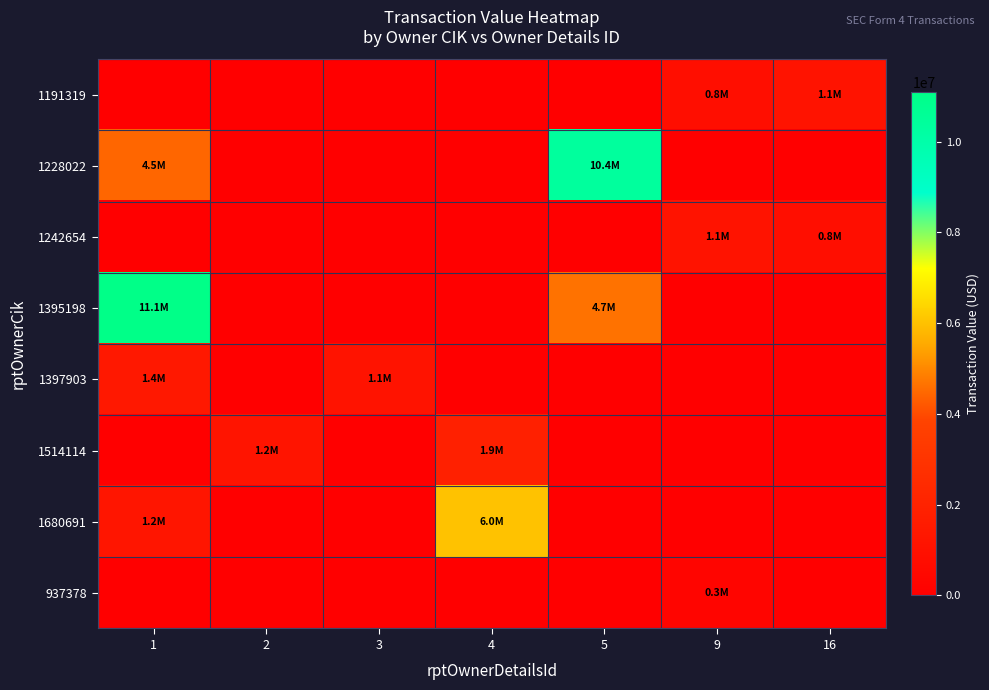

Reading left to right, transcribe all the data shown in this chart.

1191319: 1=0	2=0	3=0	4=0	5=0	9=821000	16=1106250
1228022: 1=4451595	2=0	3=0	4=0	5=10371376	9=0	16=0
1242654: 1=0	2=0	3=0	4=0	5=0	9=1140000	16=837500
1395198: 1=11088750	2=0	3=0	4=0	5=4652500	9=0	16=0
1397903: 1=1405323	2=0	3=1120967	4=0	5=0	9=0	16=0
1514114: 1=0	2=1158300	3=0	4=1871592	5=0	9=0	16=0
1680691: 1=1237000	2=0	3=0	4=6023700	5=0	9=0	16=0
937378: 1=0	2=0	3=0	4=0	5=0	9=314625	16=0